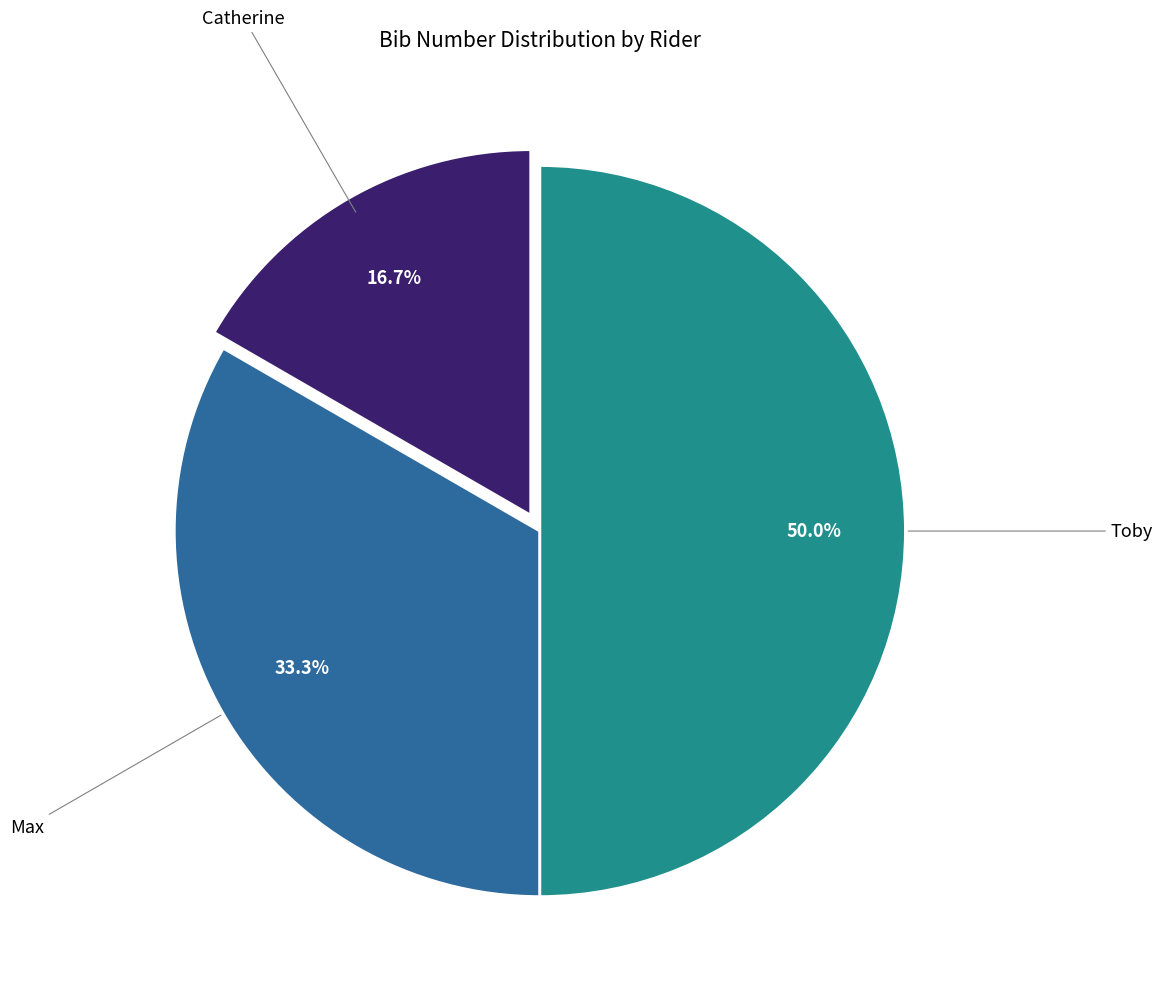

How much of the chart is everything except Catherine?

83.3%